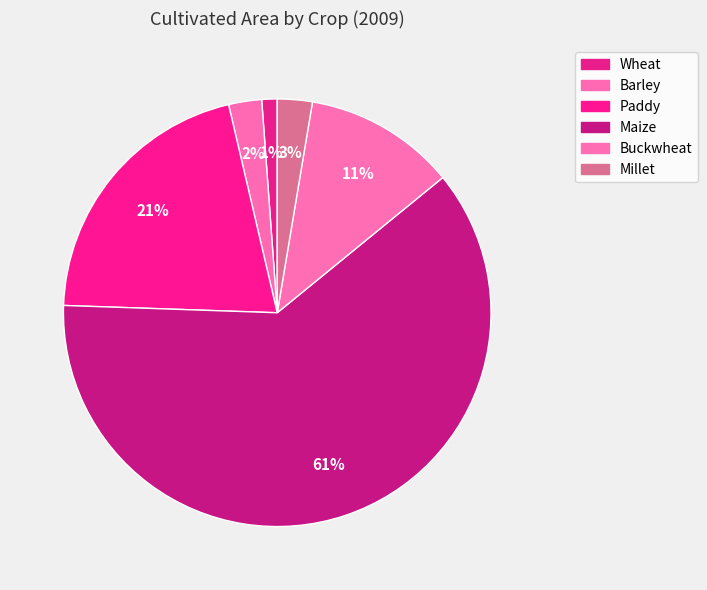

What percentage is NOT represented by Paddy?

79.2%